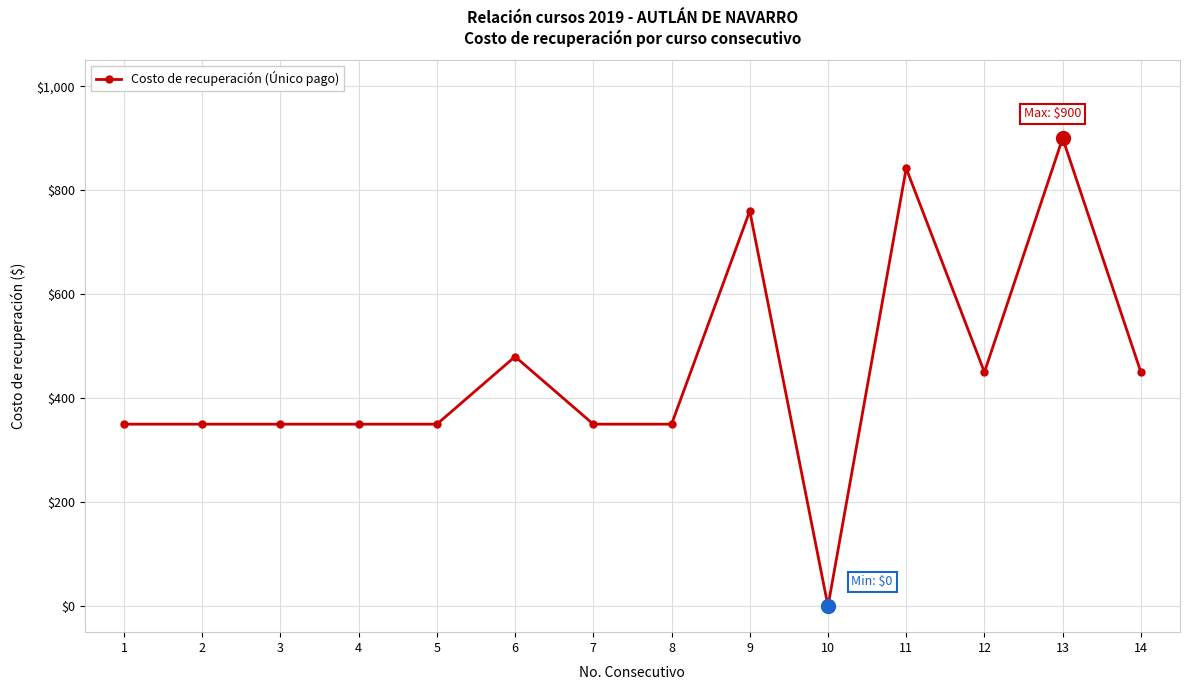

Is this an area chart (filled region under the line)?

No